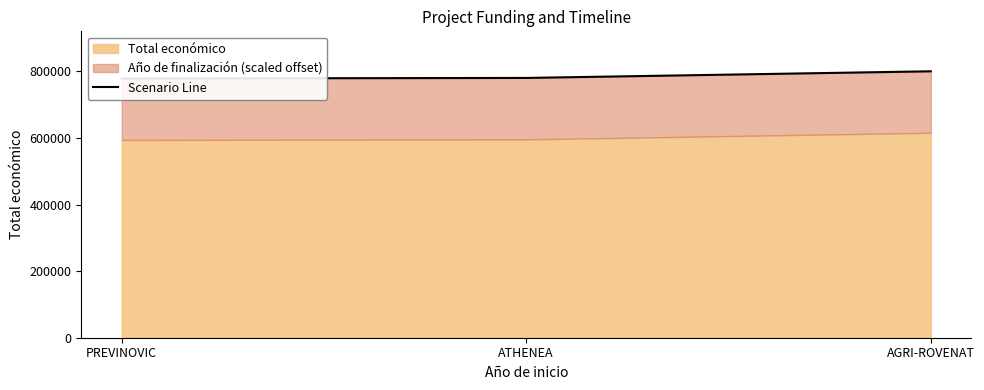

The chart shows a value of 490089.1 at ATHENEA. True or false?

False